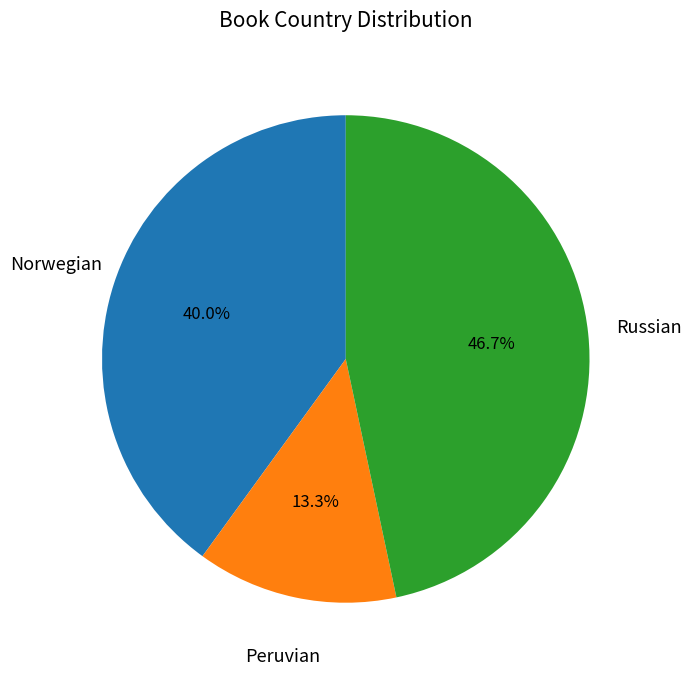

Is there any slice that represents more than half of the pie?

No